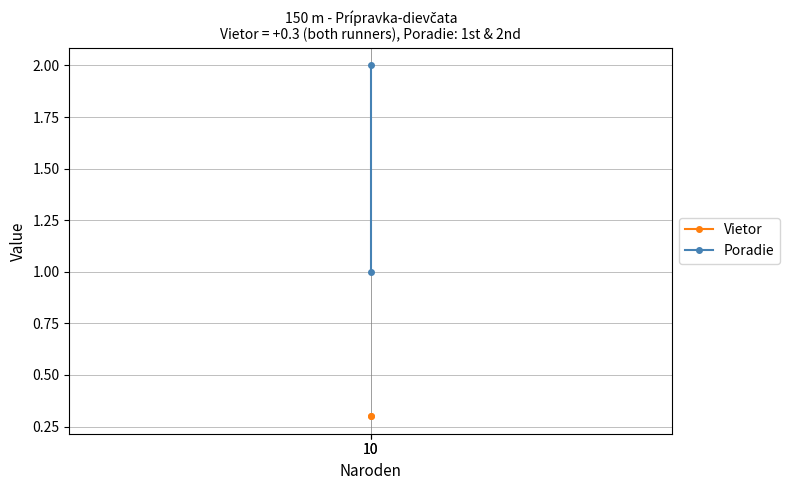

Between 10 and 10, which series saw the biggest shift?

Poradie